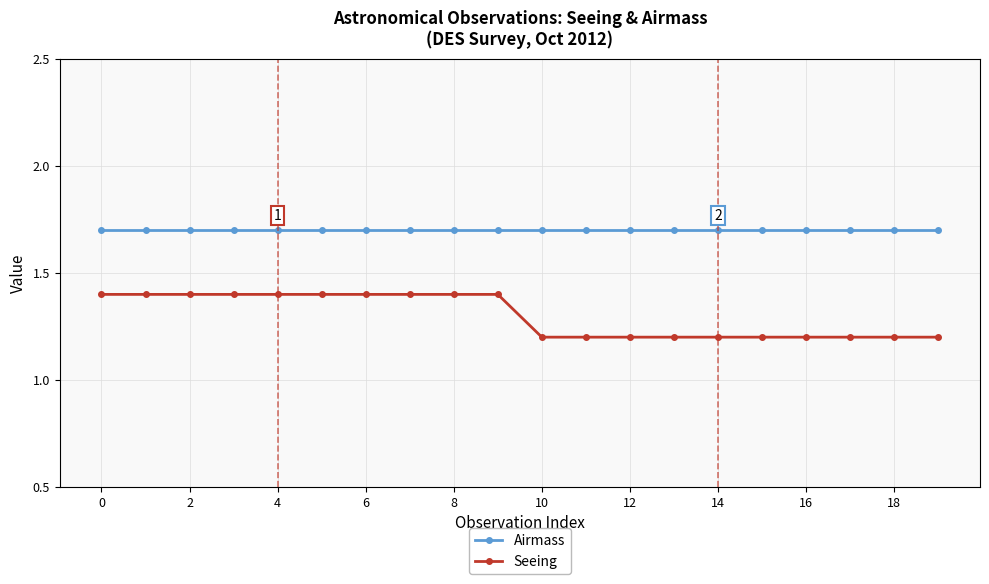

List the series in order of their peak value, highest first.

Airmass, Seeing